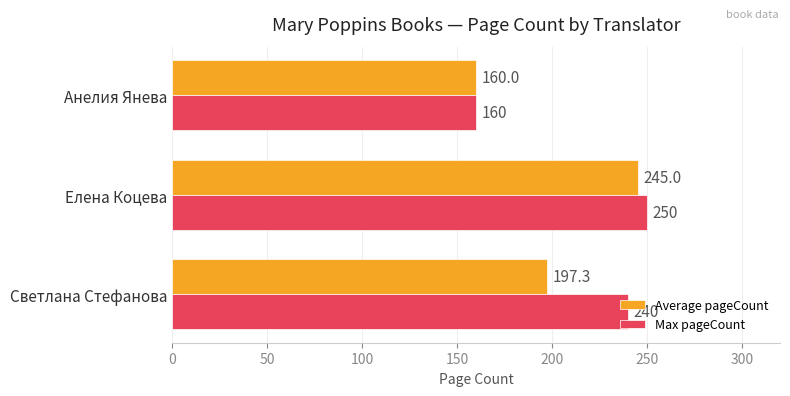

List the labels in order of Max pageCount value, largest first.

Елена Коцева, Светлана Стефанова, Анелия Янева